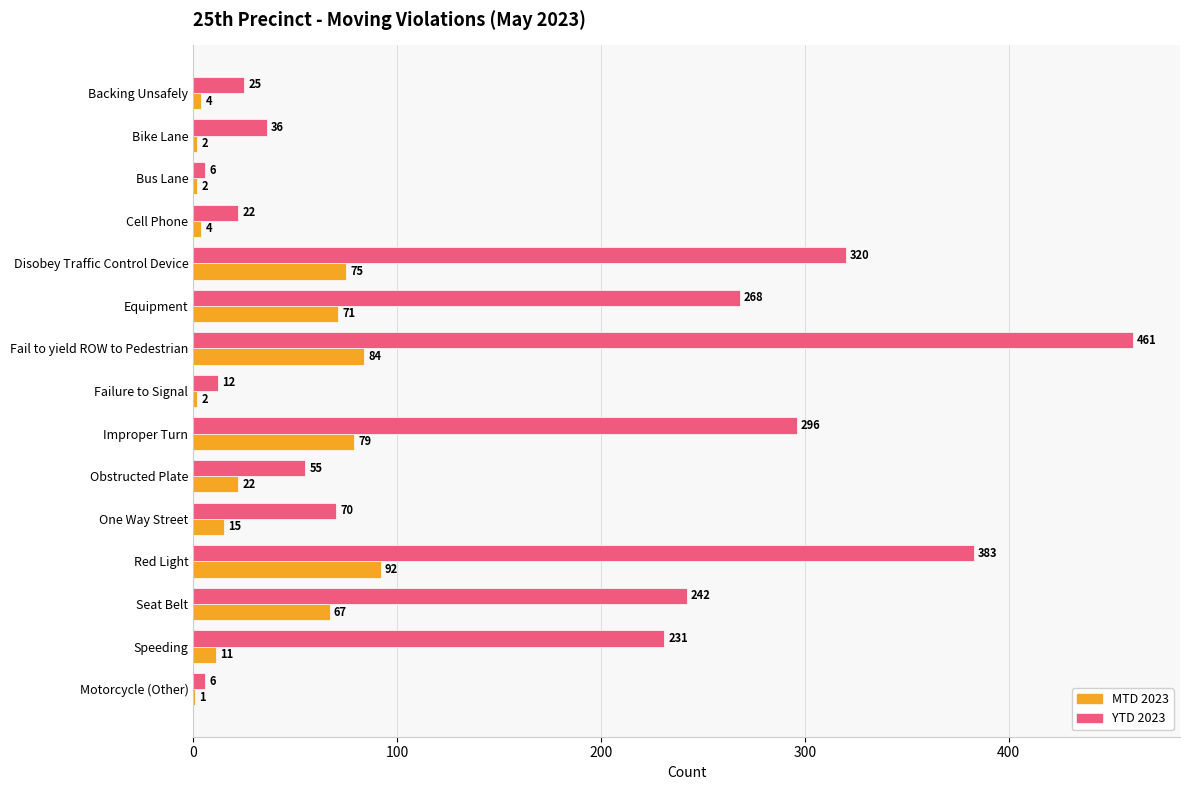

Read the YTD 2023 value at Failure to Signal.

12